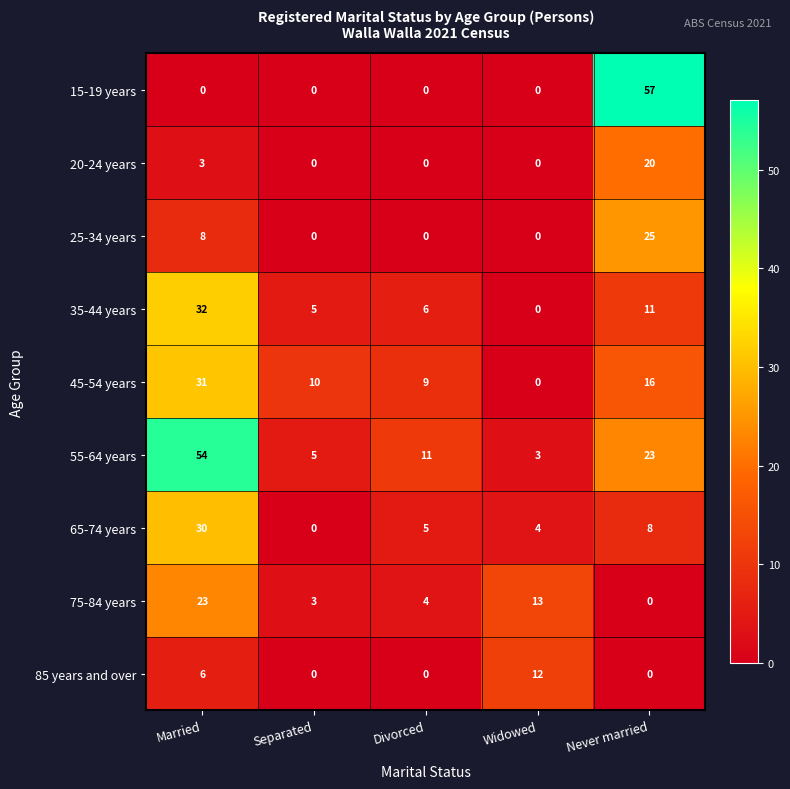

What is the sum of the 45-54 years values at Divorced and Married?

40